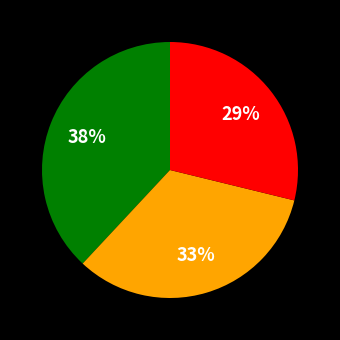

Does any single category account for the majority?

No